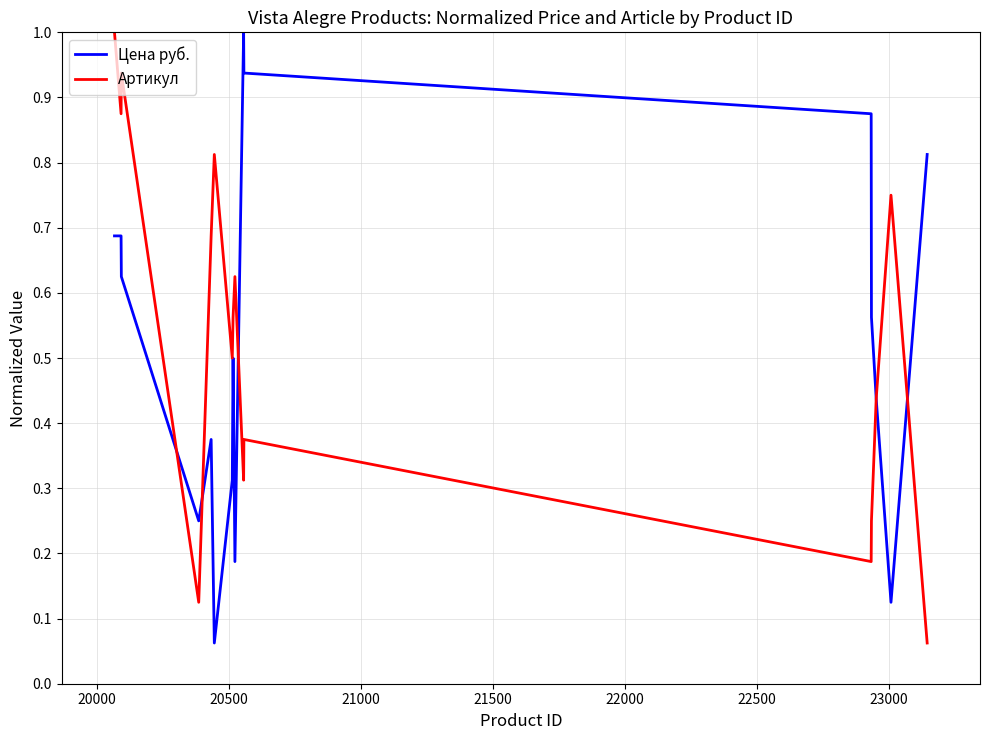

What is the highest value of the Артикул series?

1.0